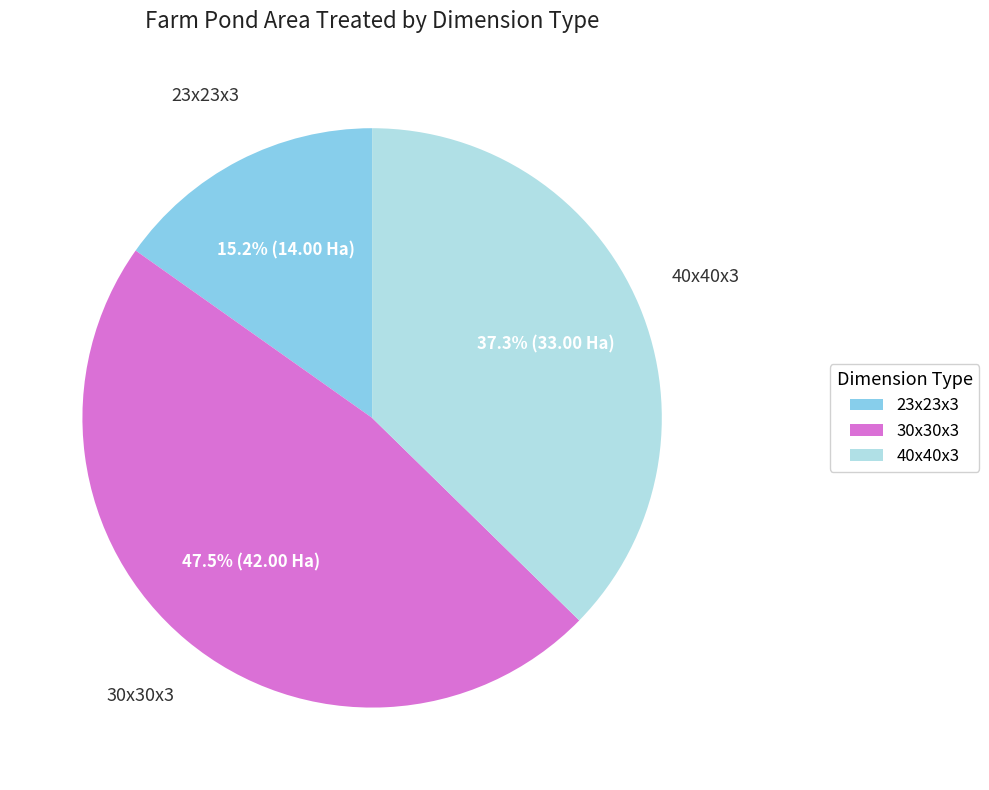

Does any single category account for the majority?

No